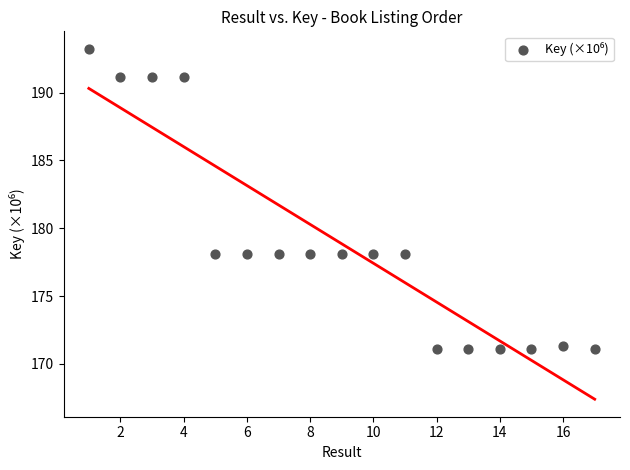

What is the range of Y values (max minus min)?

22.1